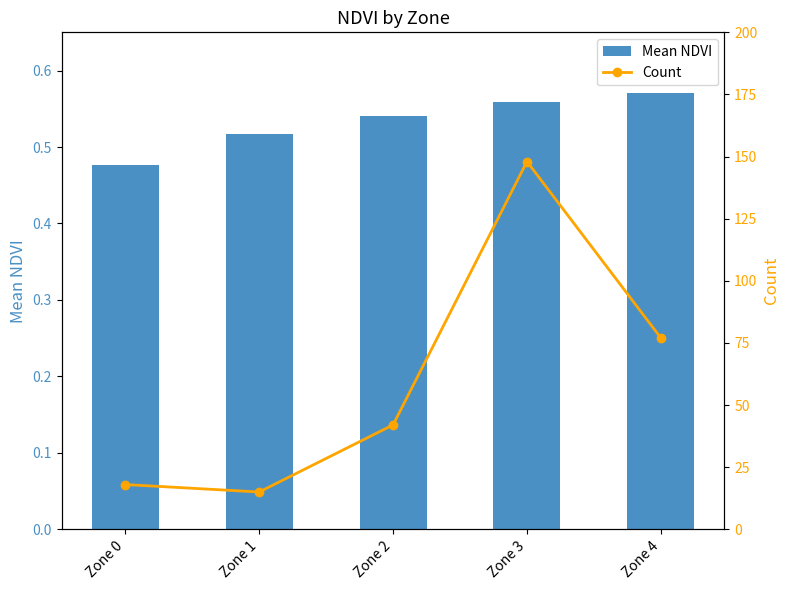

At Zone 2, list the series in order from smallest to largest.

Mean NDVI, Count